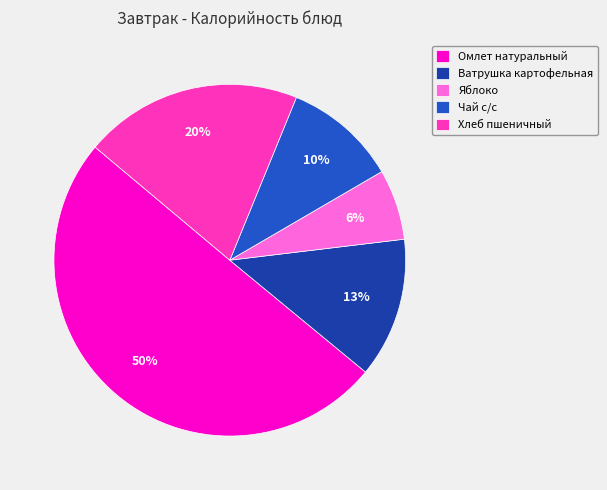

To the nearest percent, what percentage of the pie is Чай с/с?

10%